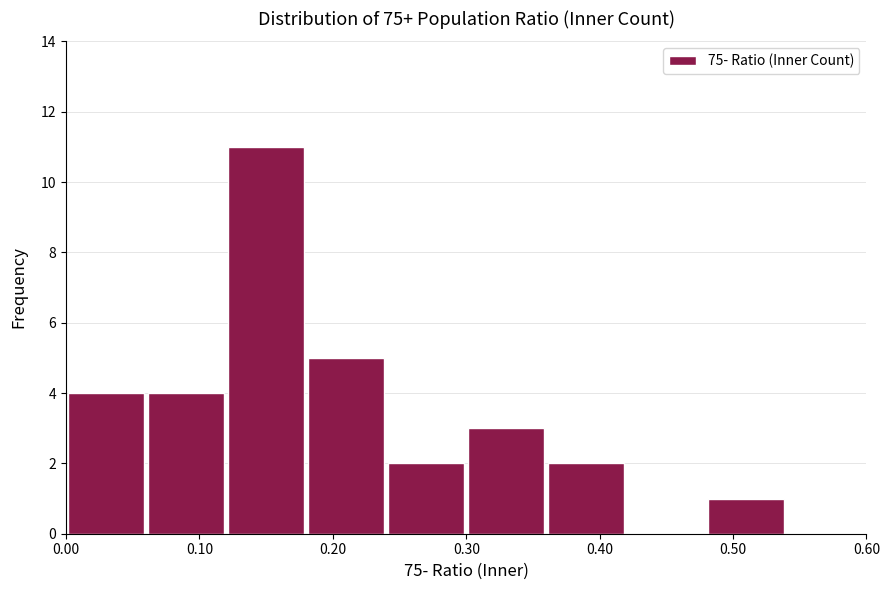

Which range on the x-axis has the tallest bar?

0.12 to 0.18